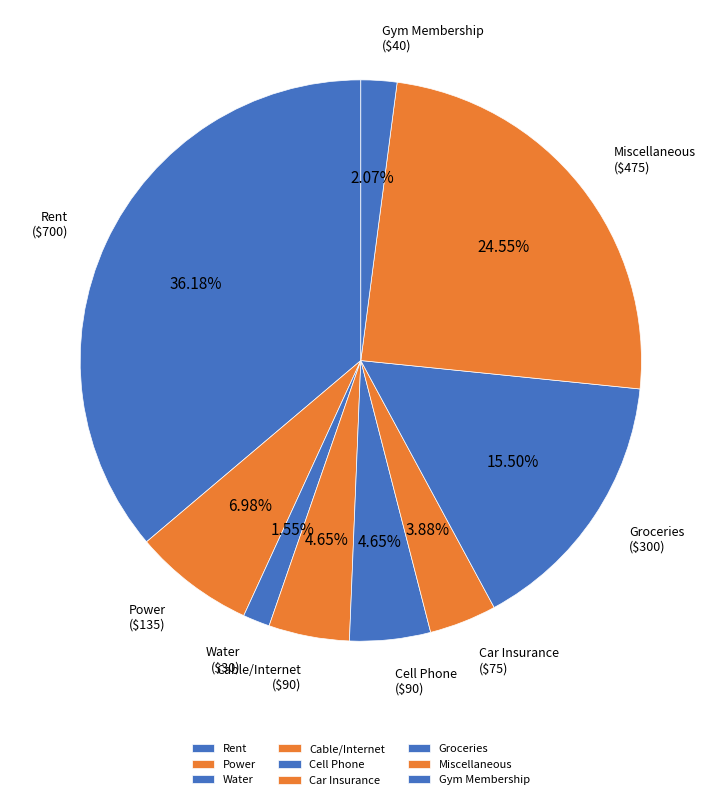

How many slices are in this pie chart?

9